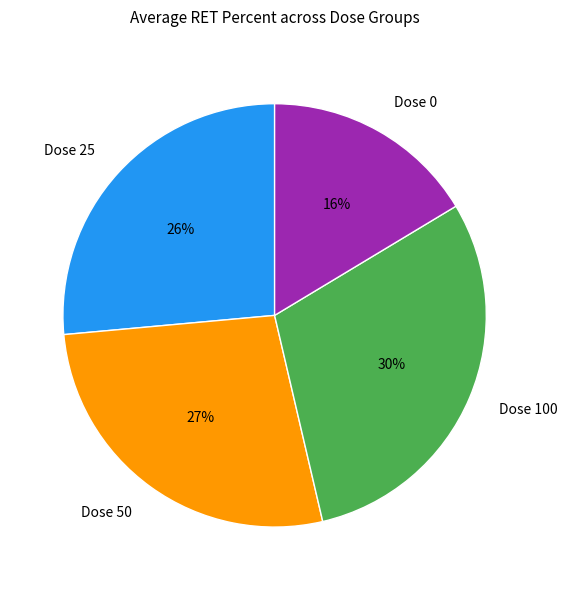

Combined, do Dose 50 and Dose 100 account for over 50%?

Yes